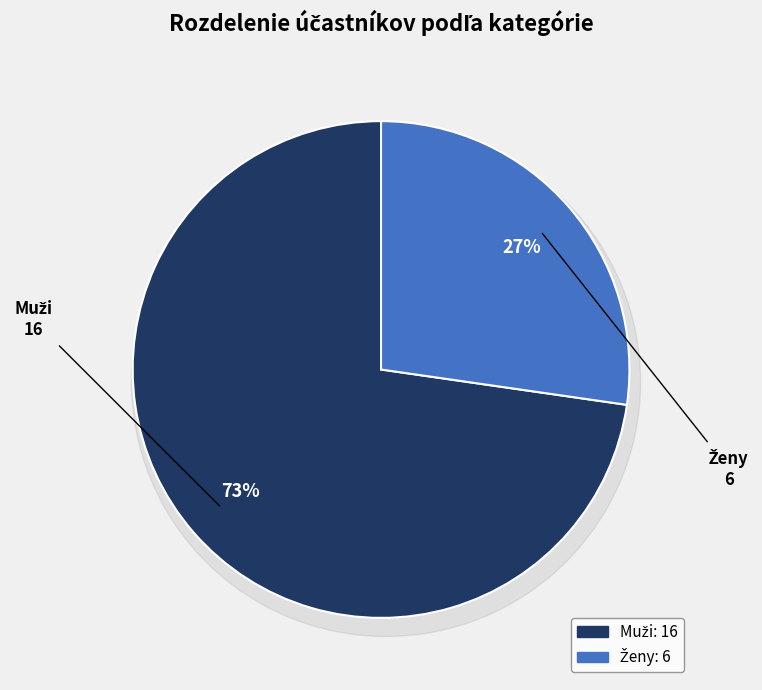

What is the total percentage of Ženy and Muži?

100.0%